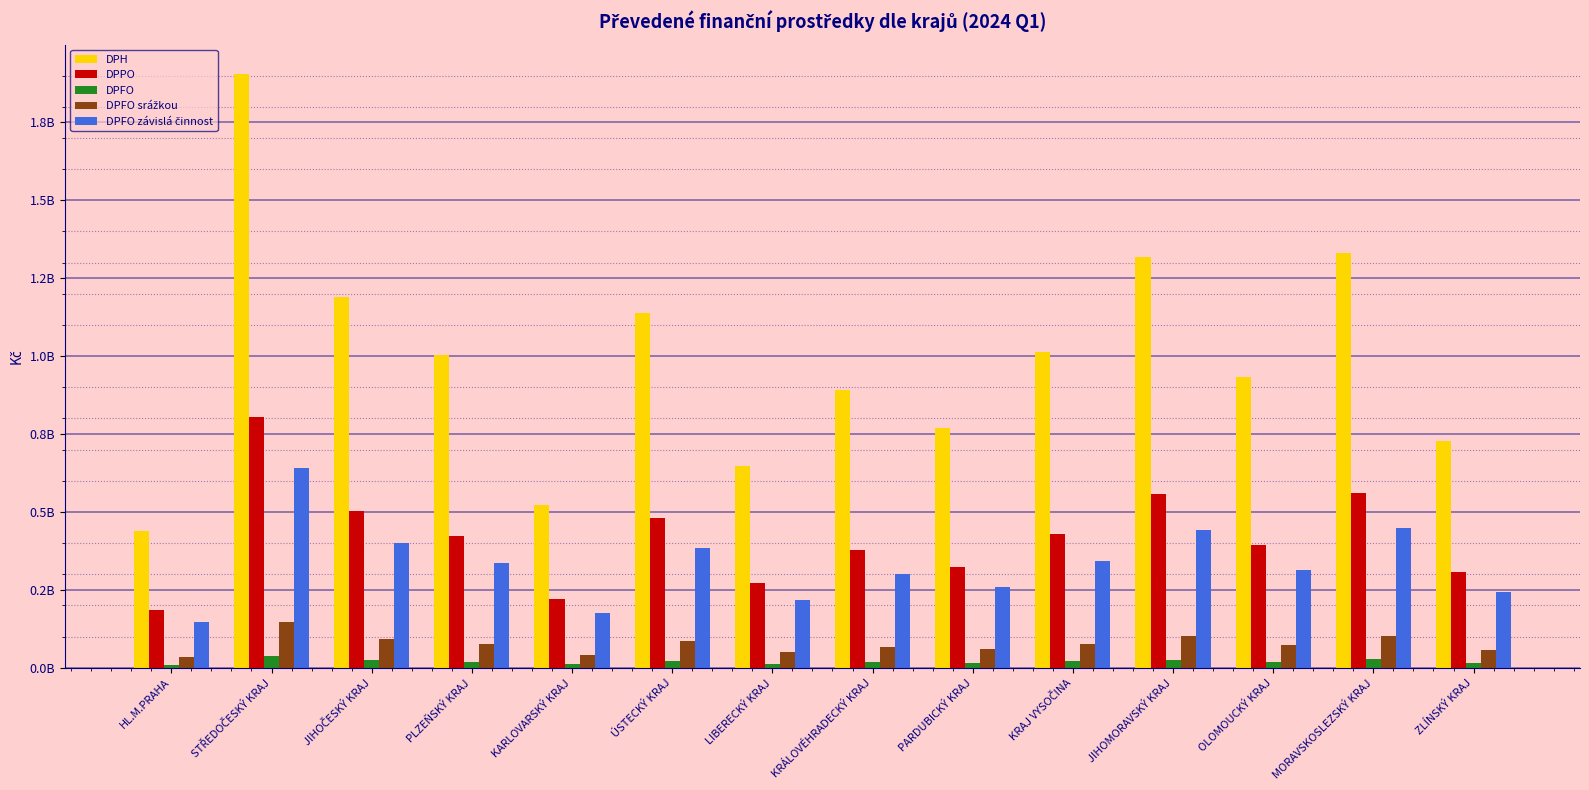

Are the bars horizontal?

No